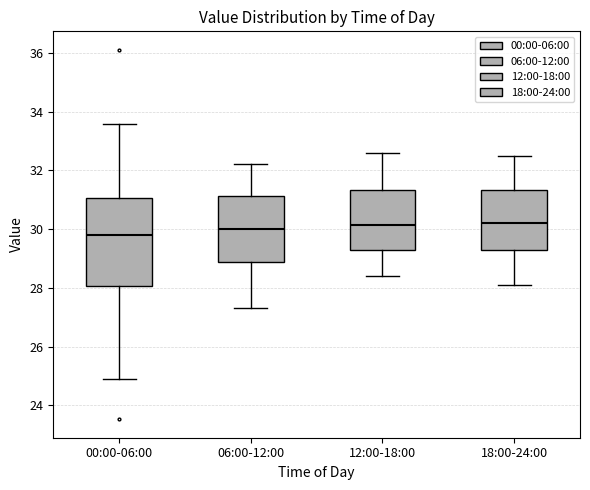

Comparing the boxes themselves (not the whiskers), which one is the tallest?

00:00-06:00